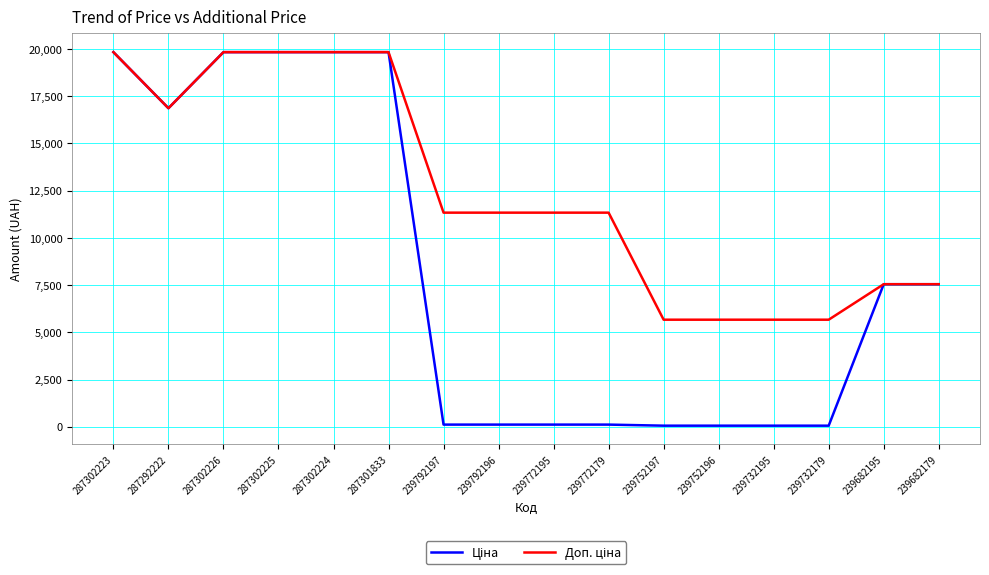

What is the greatest value displayed?

19831.1